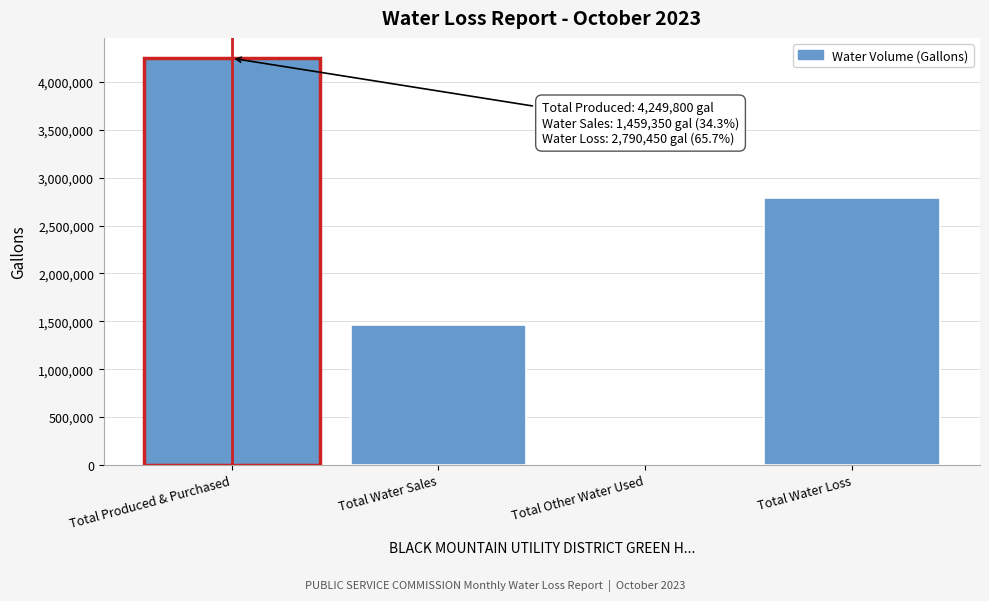

Reading left to right, transcribe all the data shown in this chart.

Total Produced & Purchased=4249800	Total Water Sales=1459350	Total Other Water Used=0	Total Water Loss=2790450